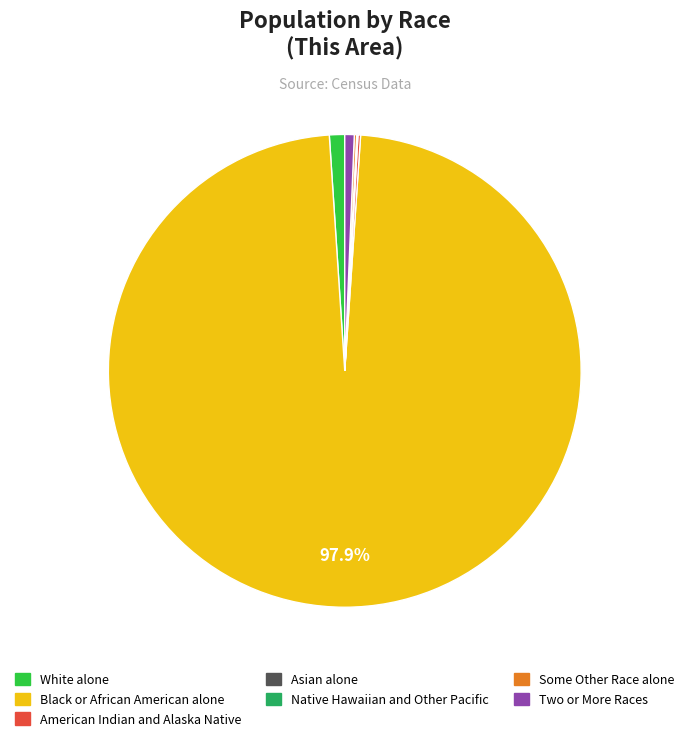

Which slice represents more than half of the pie?

Black or African American alone